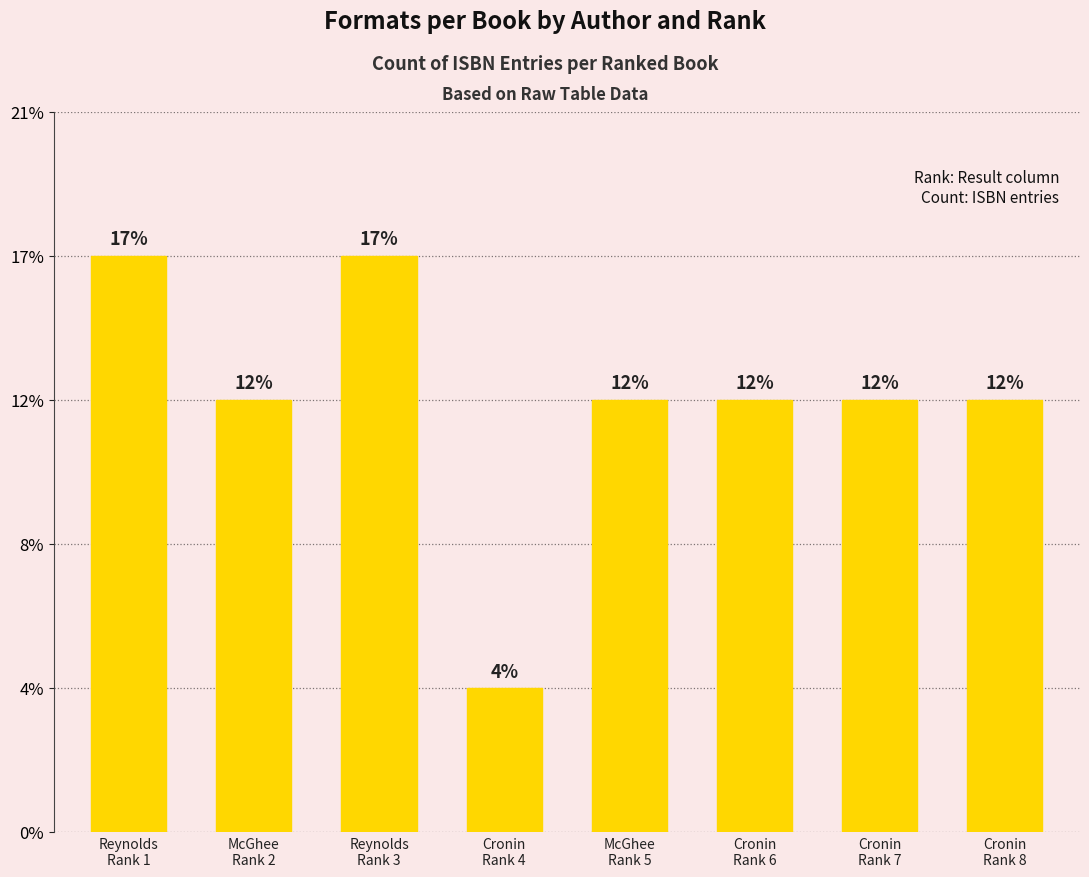

At which label does the data first exceed 3?

Reynolds
Rank 1